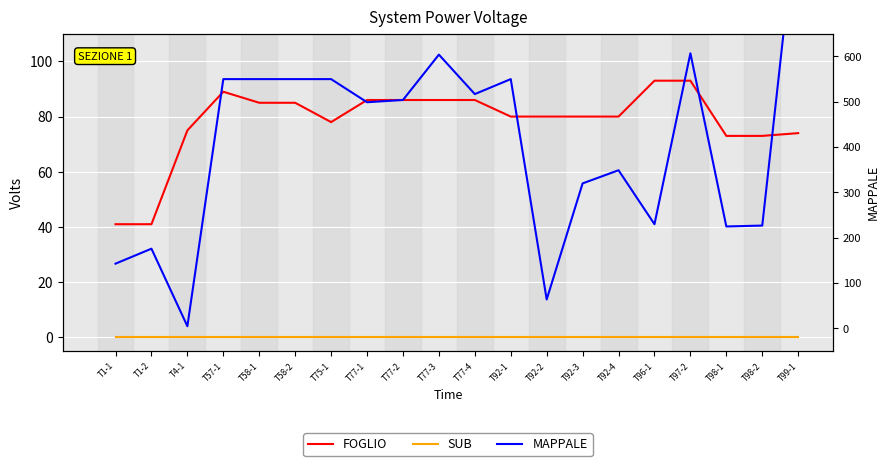

Where does the FOGLIO series first go above 80?

T57-1